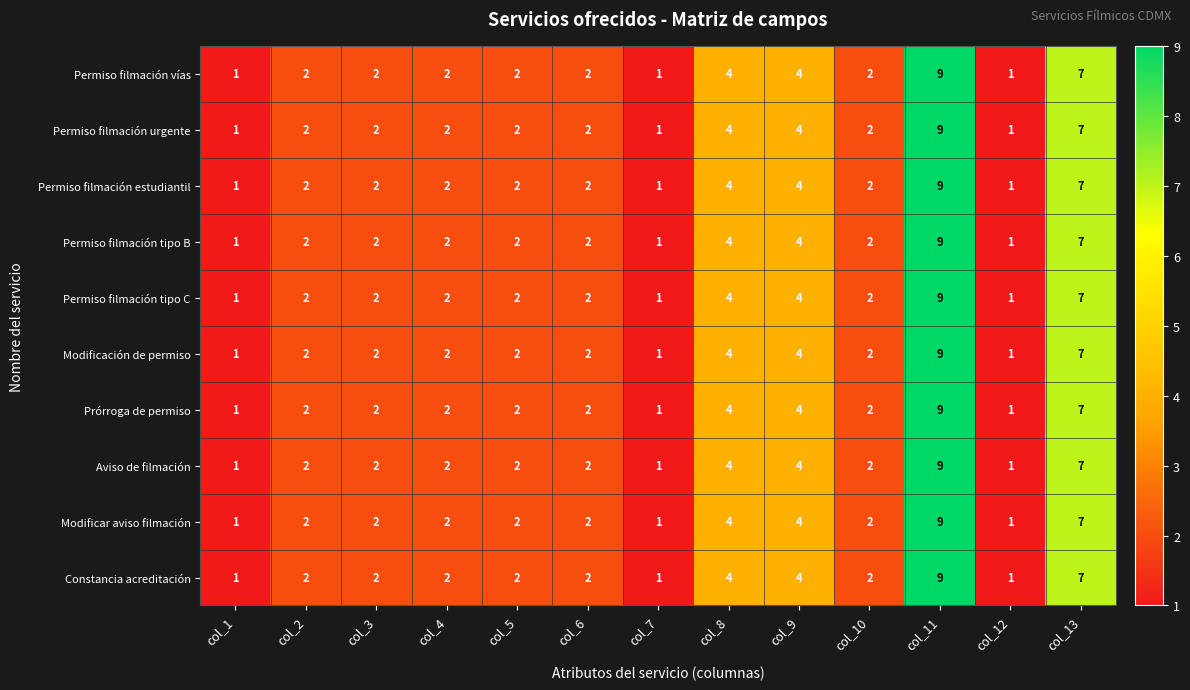

The value of Prórroga de permiso at col_9 is 4. True or false?

True